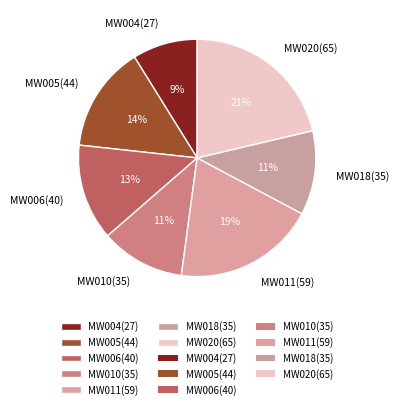

To the nearest percent, what is the difference between the largest and smallest slice percentages?

12%